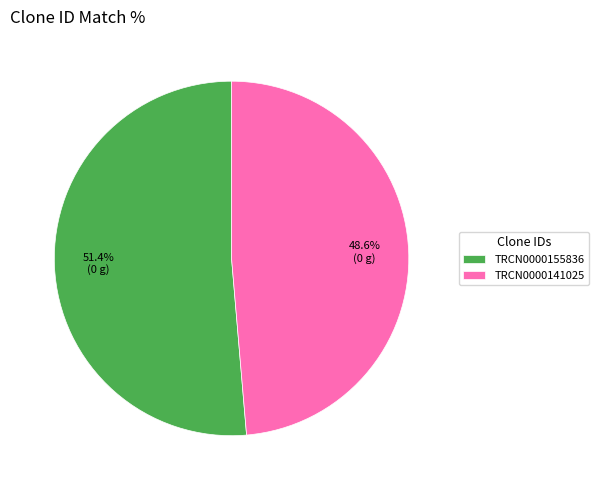

How many segments does this pie chart have?

2